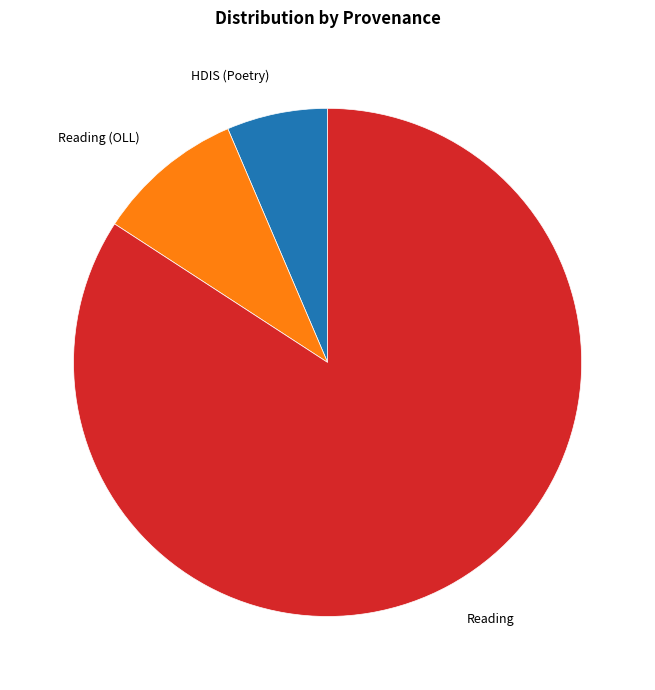

Does any single category account for the majority?

Yes